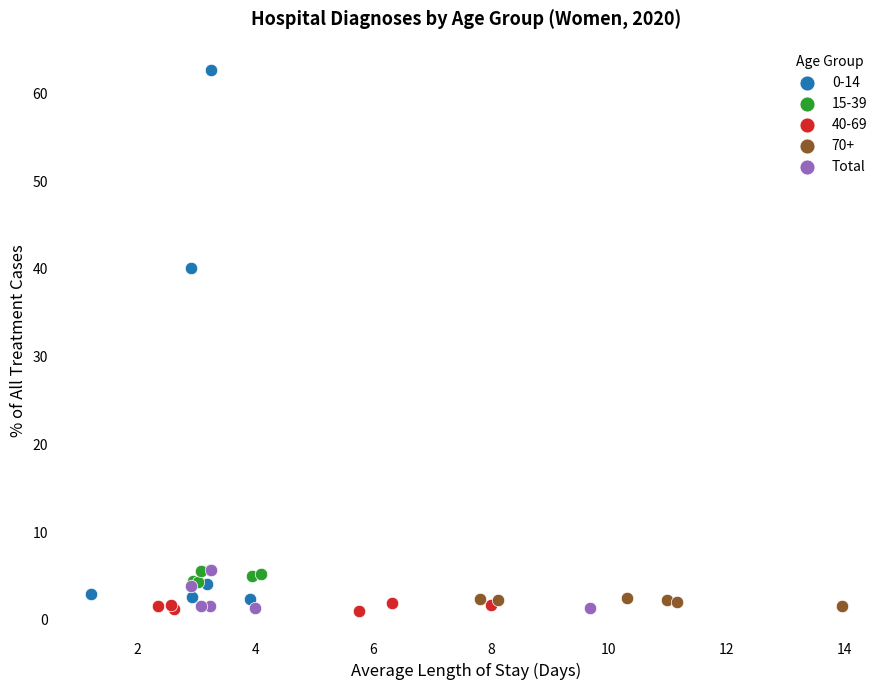

Which series contains the highest Y value?

0-14